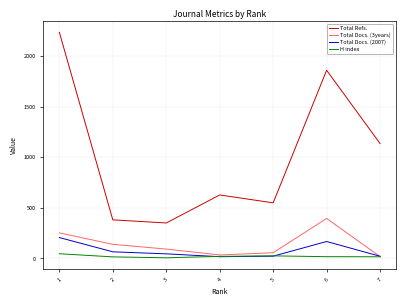

How many series are shown in this chart?

4